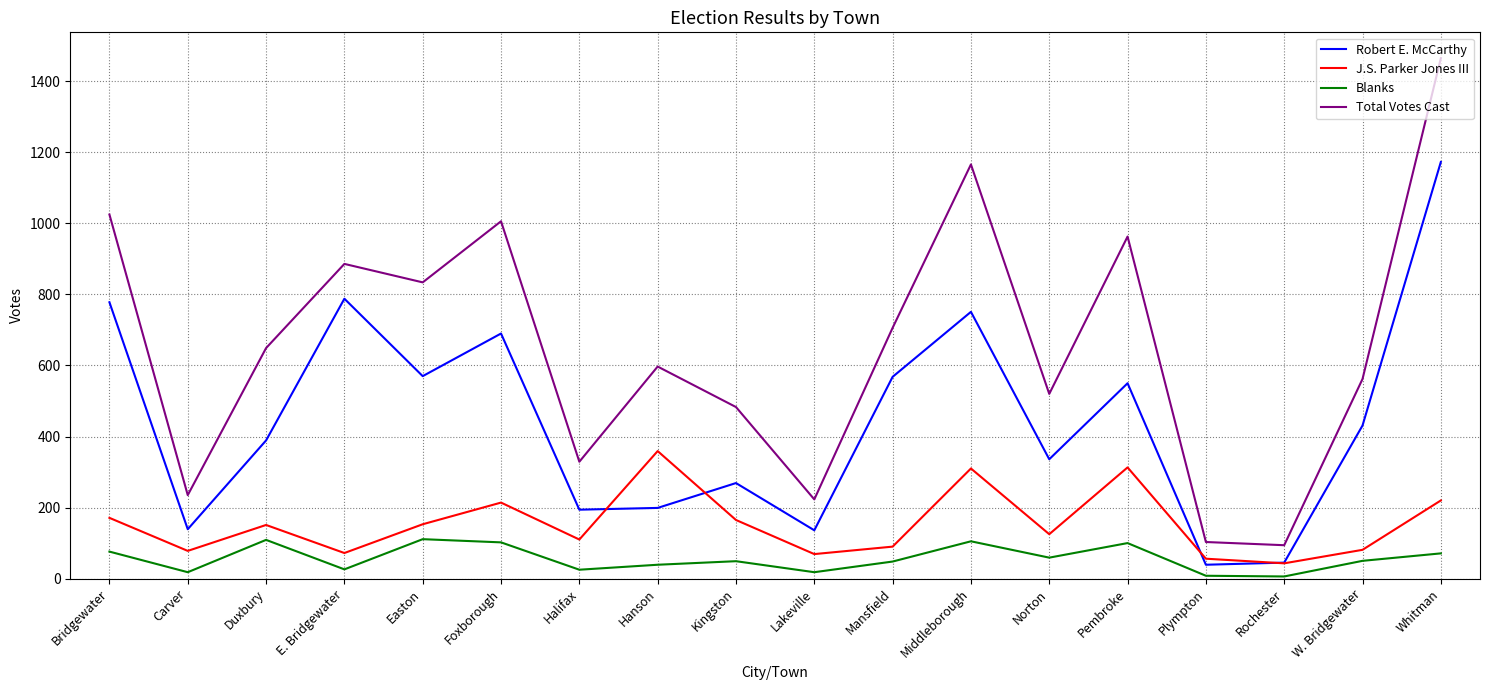

Which series has the widest spread of values?

Total Votes Cast